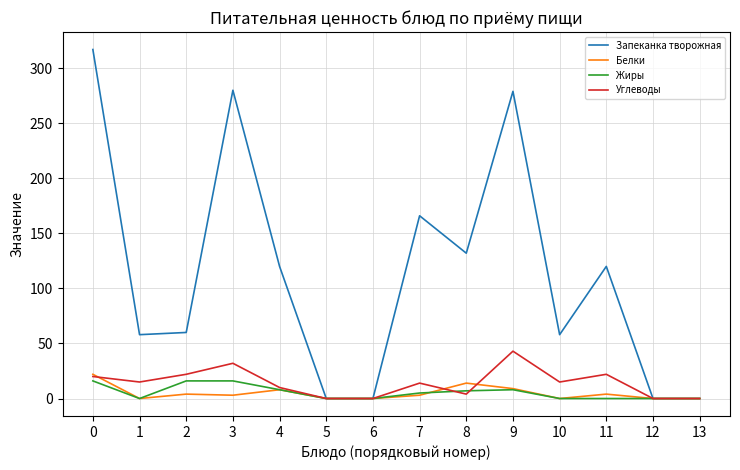

What is the average value of the Углеводы series?

14